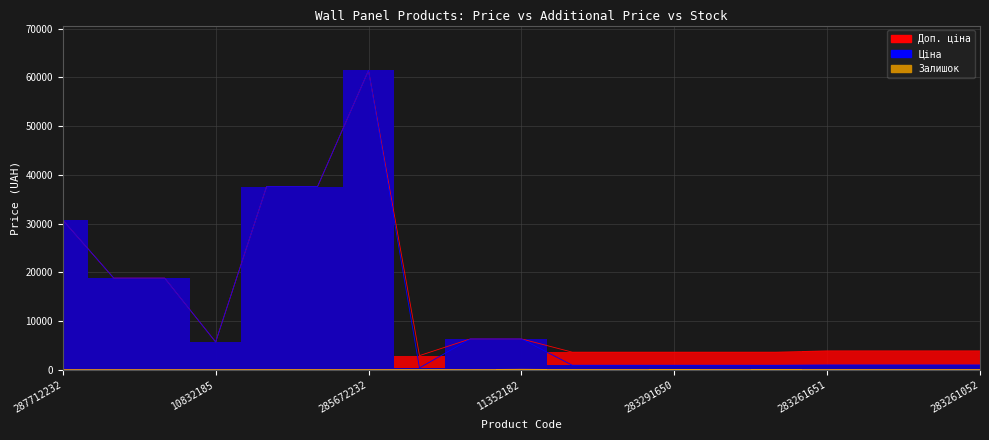

What is the sum of all Доп. ціна values?

259436.5